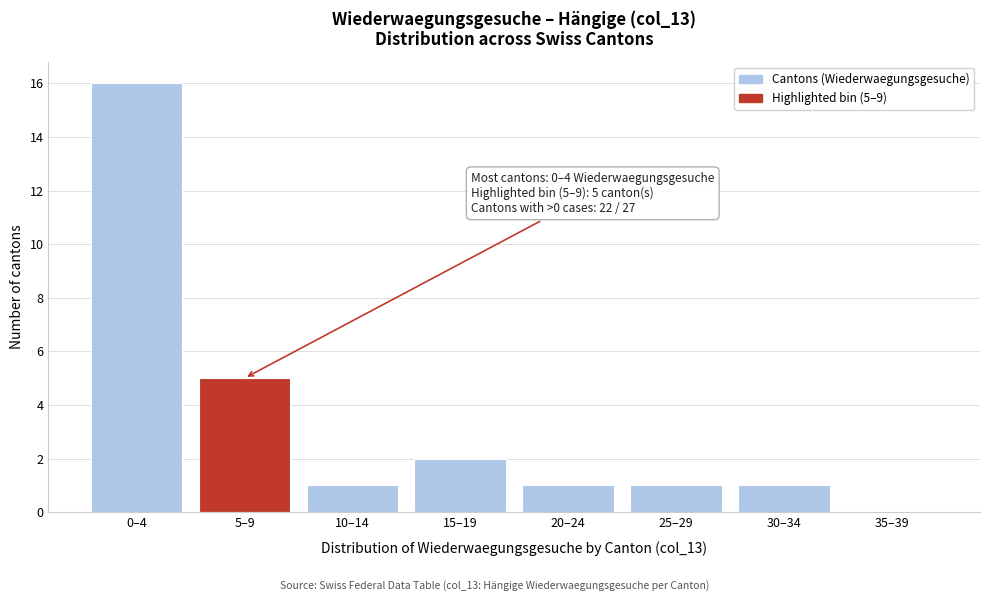

Reading left to right, transcribe all the data shown in this chart.

0–4=16	5–9=5	10–14=1	15–19=2	20–24=1	25–29=1	30–34=1	35–39=0